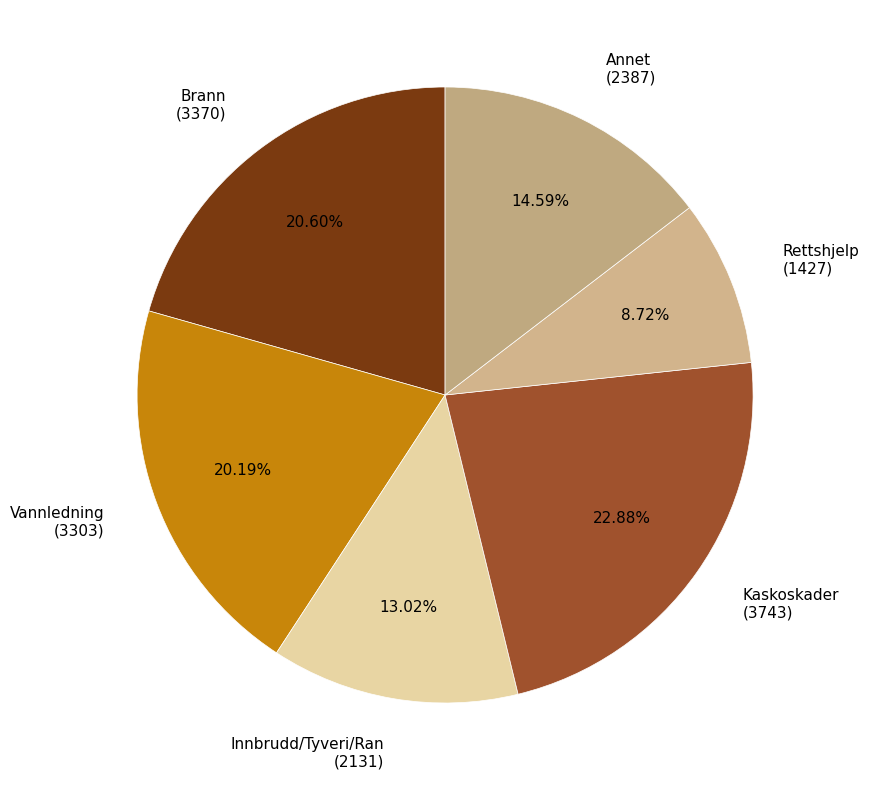

What is the ratio of the value at Rettshjelp (1427) to the value at Vannledning (3303)?

0.4